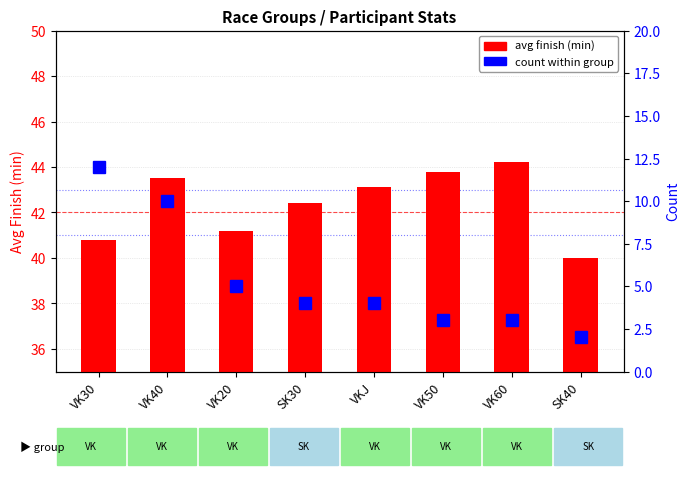

What is the difference between the highest and lowest values at VKJ?

39.1